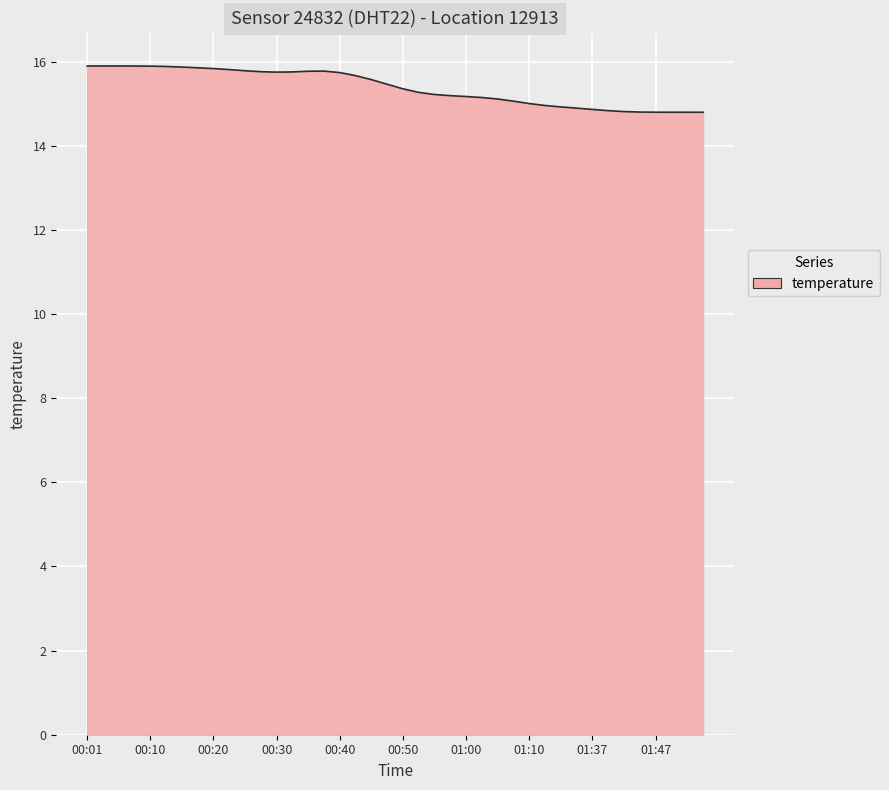

What is the difference between the second highest and minimum values?

1.1